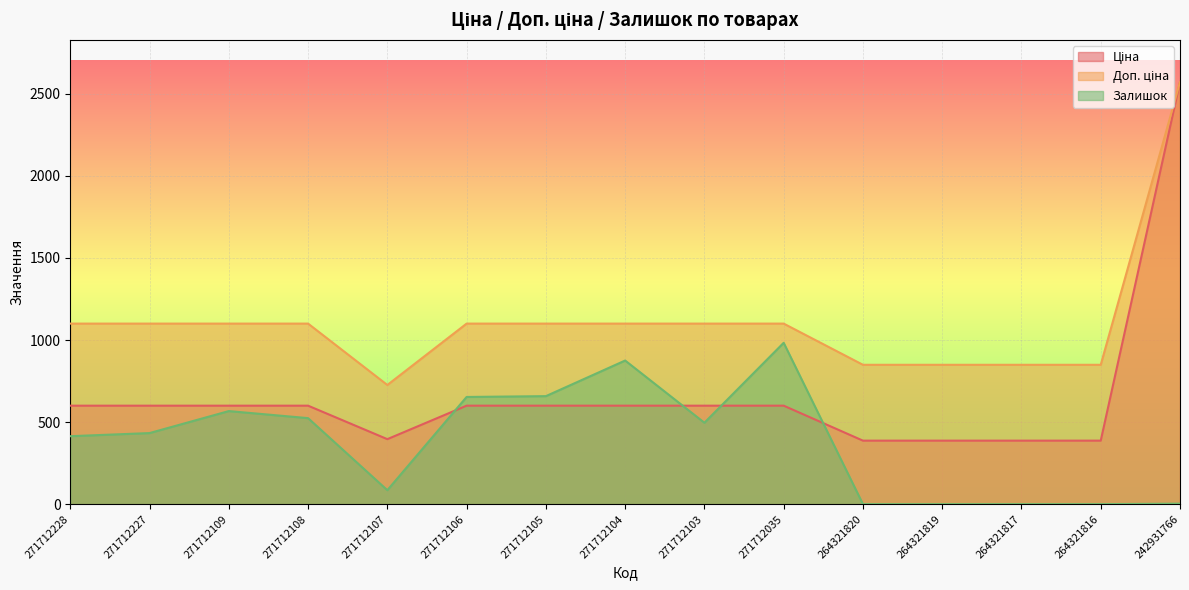

Read the Ціна value at 264321817.

386.9